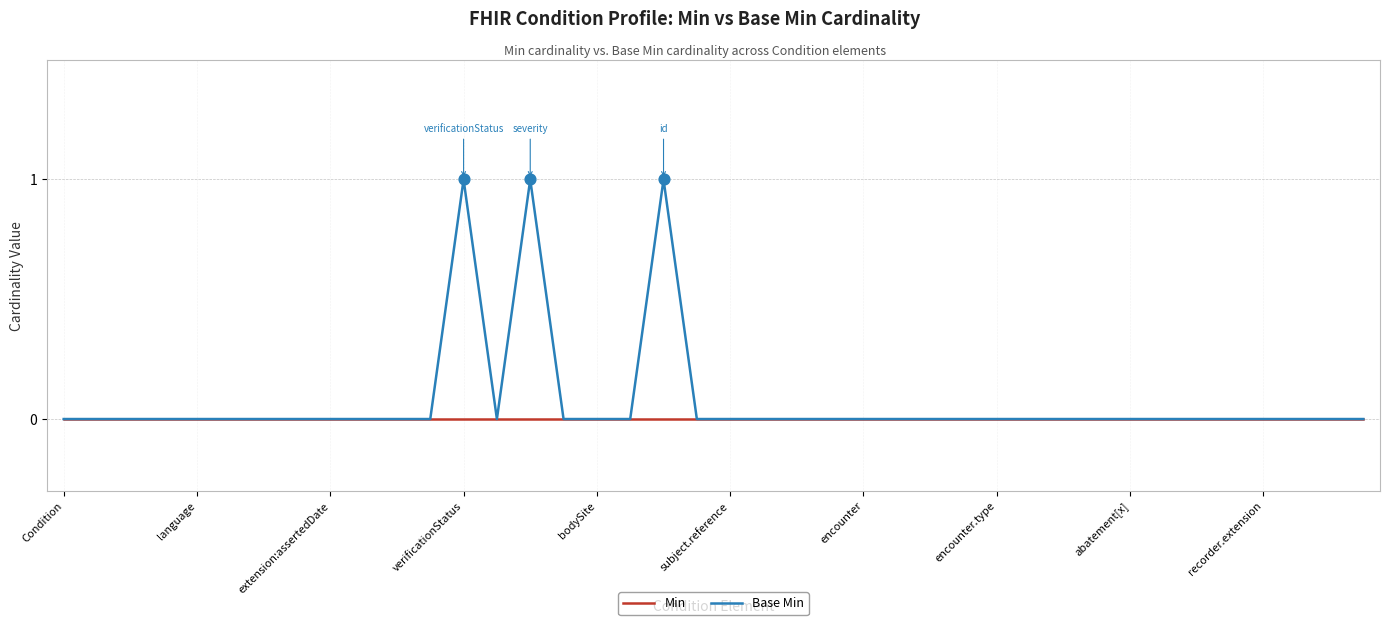

Which series has the largest range (max minus min)?

Base Min